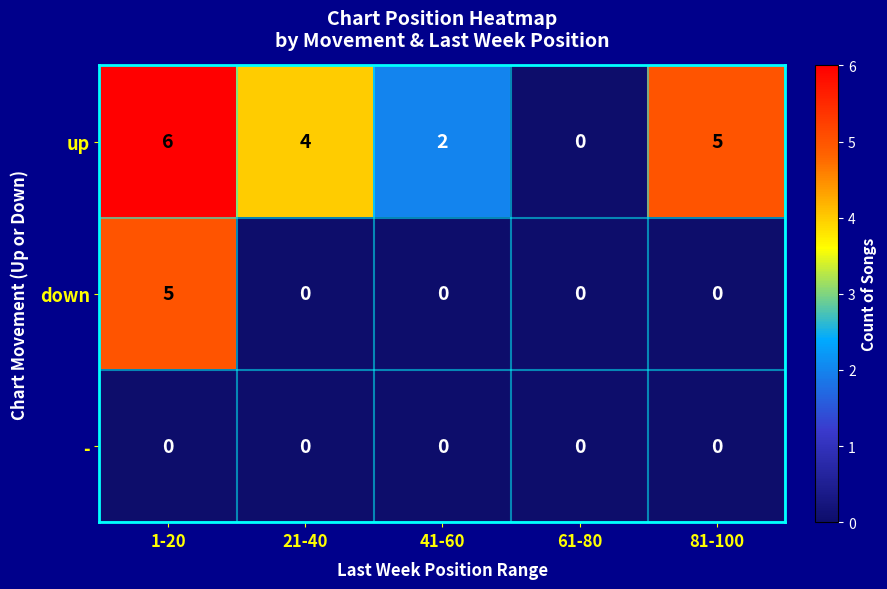

What is the difference between the second highest and minimum values in the up series?

5